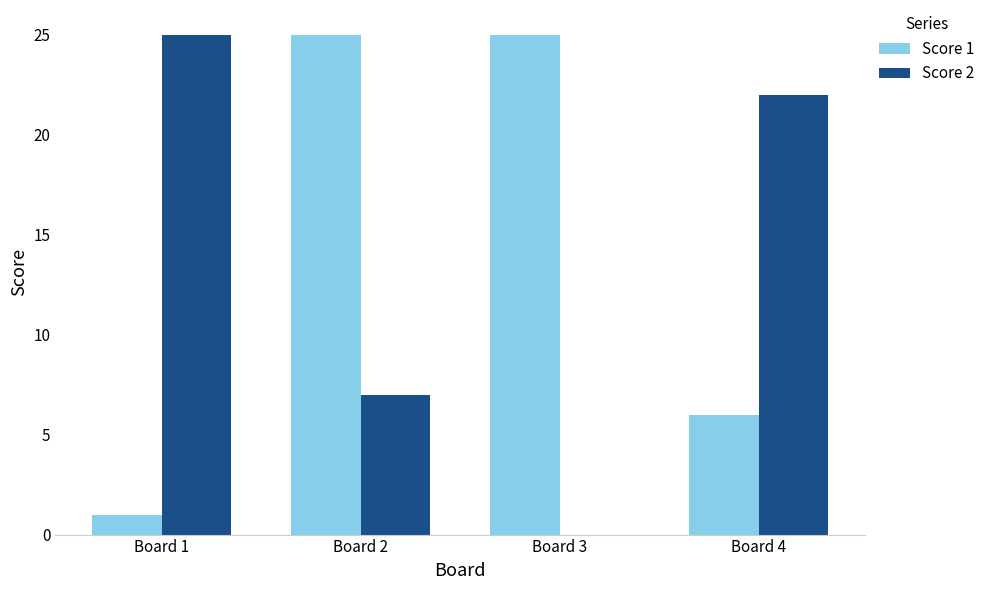

At which label is Score 2 closest to 12?

Board 2